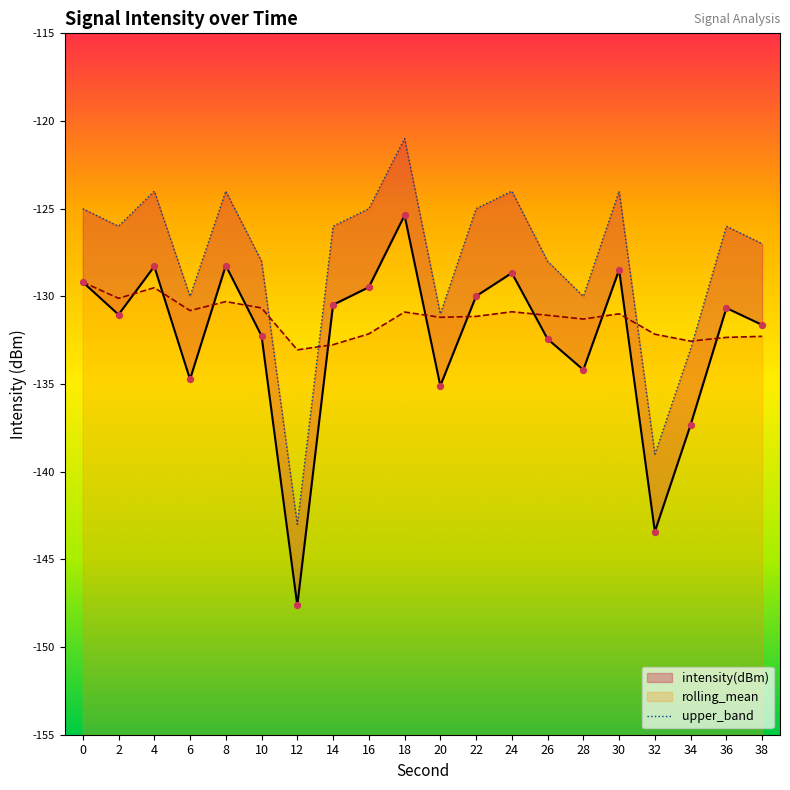

Which series reaches the maximum Y coordinate?

upper_band